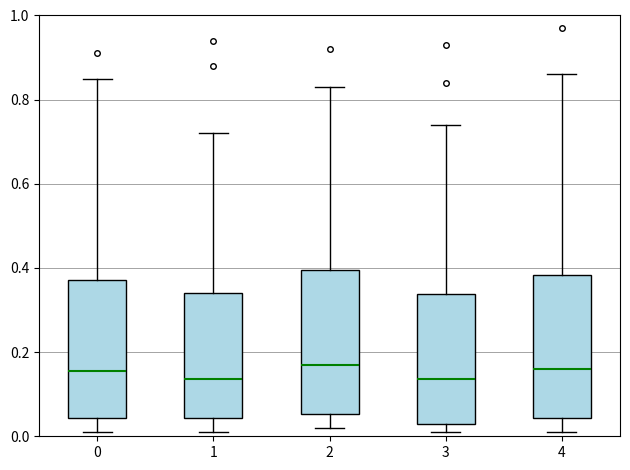

Reading left to right, read every box against the y-axis: the position of its median line, the range the box covers, and the ends of its whiskers. The values are not printed on the chart, so give them approximately, as read against the axis.

0: median 0.16, box 0.04 to 0.38, whiskers 0.02 to 0.86
1: median 0.14, box 0.04 to 0.34, whiskers 0.02 to 0.72
2: median 0.18, box 0.06 to 0.40, whiskers 0.02 to 0.84
3: median 0.14, box 0.04 to 0.34, whiskers 0.02 to 0.74
4: median 0.16, box 0.04 to 0.38, whiskers 0.02 to 0.86